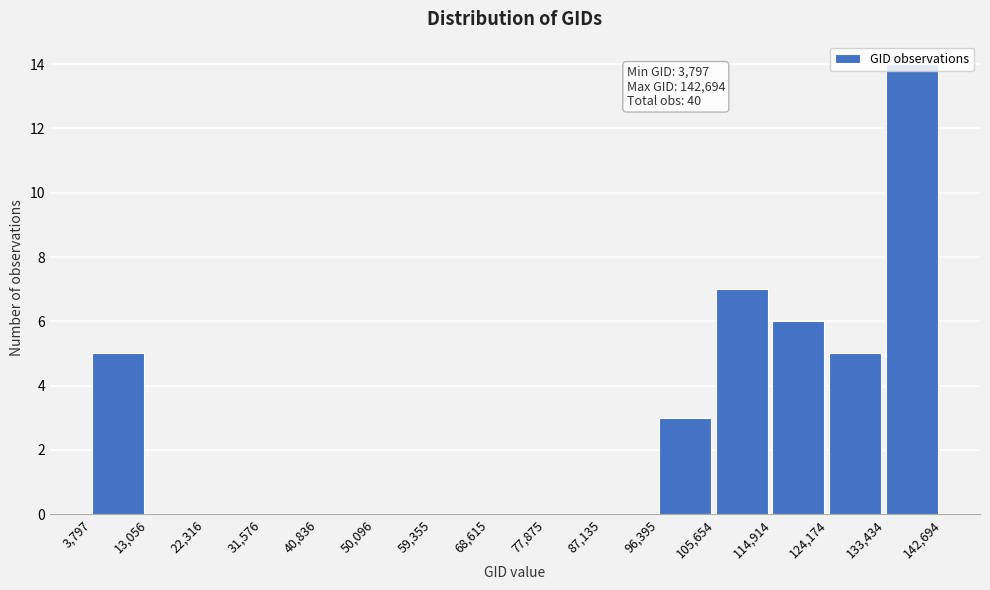

Which range on the x-axis has the tallest bar?

133,434 to 142,694